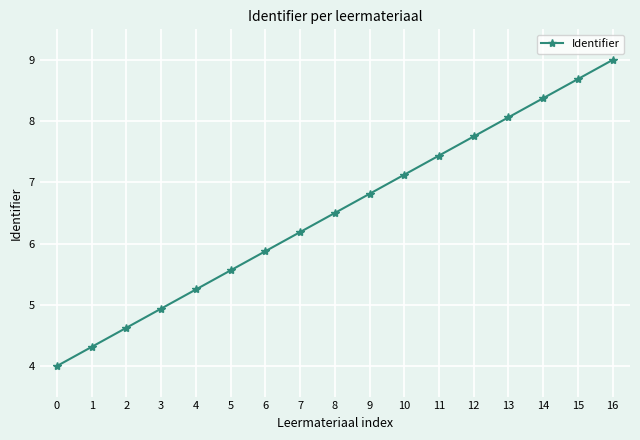

What is the value of the 2nd point from the left?

4.3